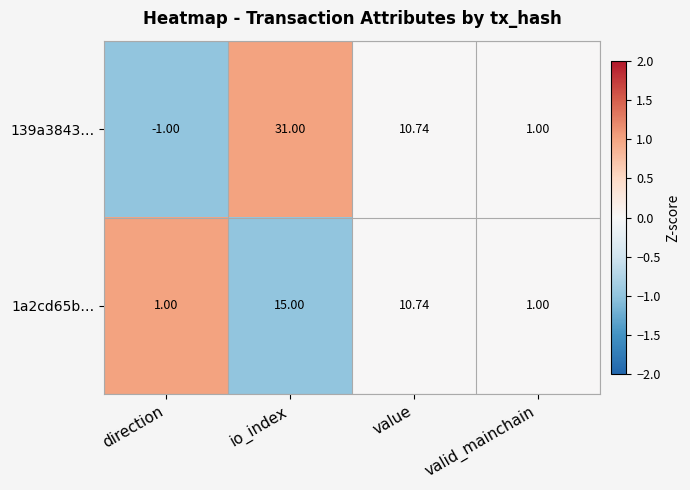

At which category does the chart reach its peak across all series?

io_index